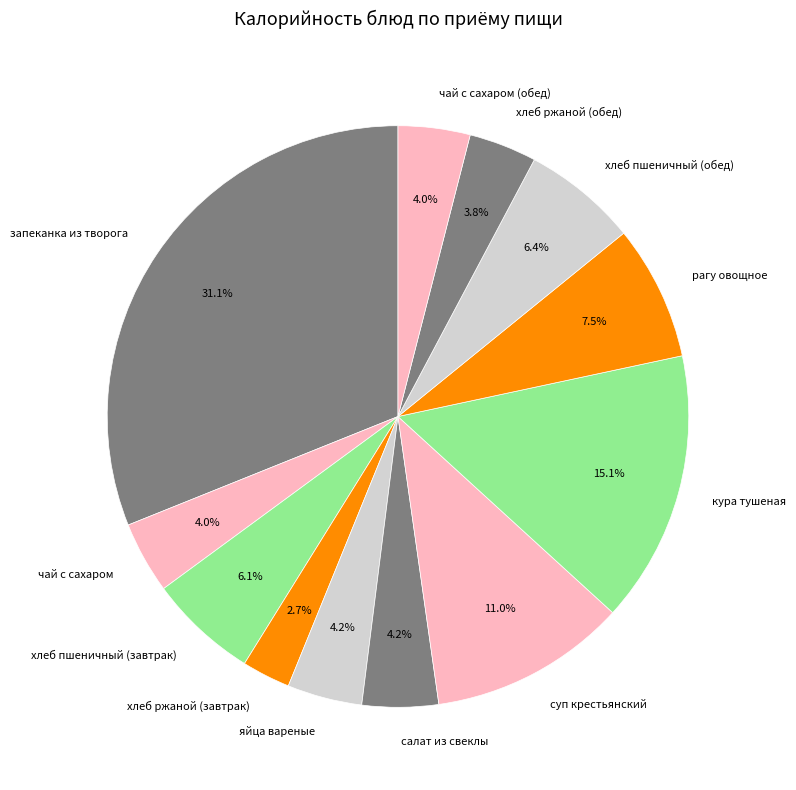

Is it true that суп крестьянский is 4% of the pie?

False